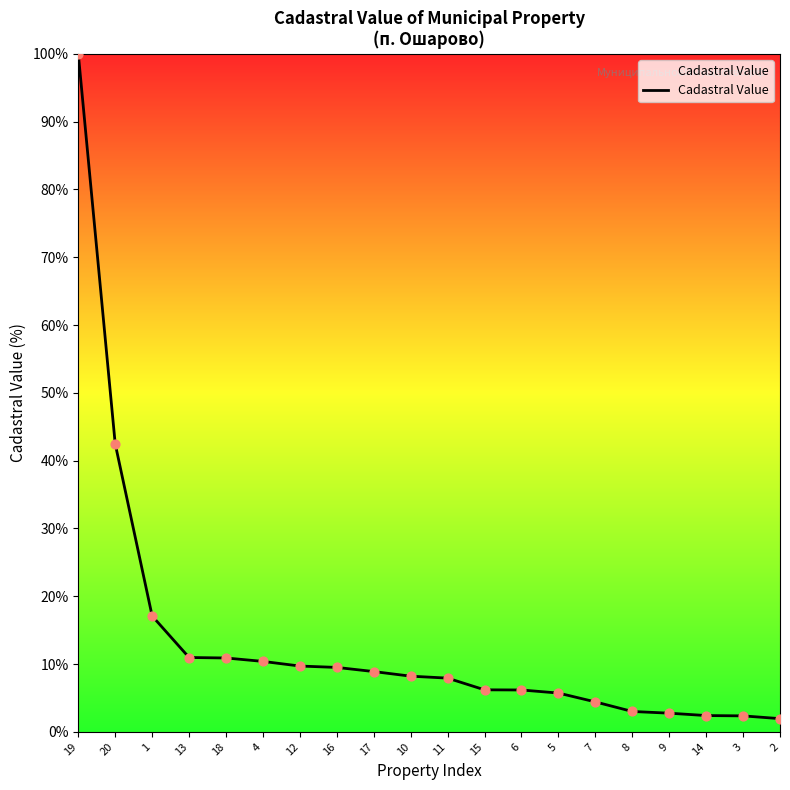

What is the change in value from 20 to 18?

-31.6